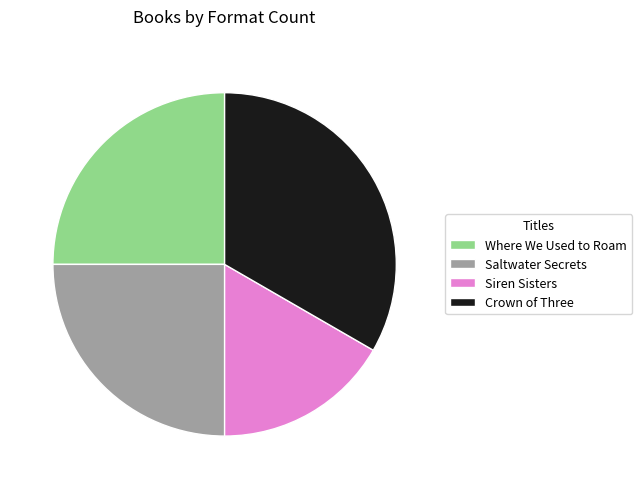

Is Crown of Three the majority of the pie?

No